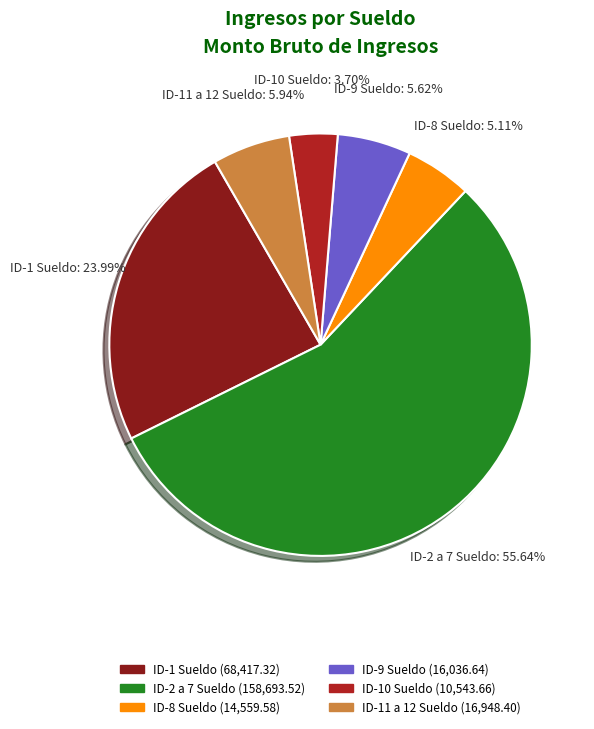

How many slices are in this pie chart?

6